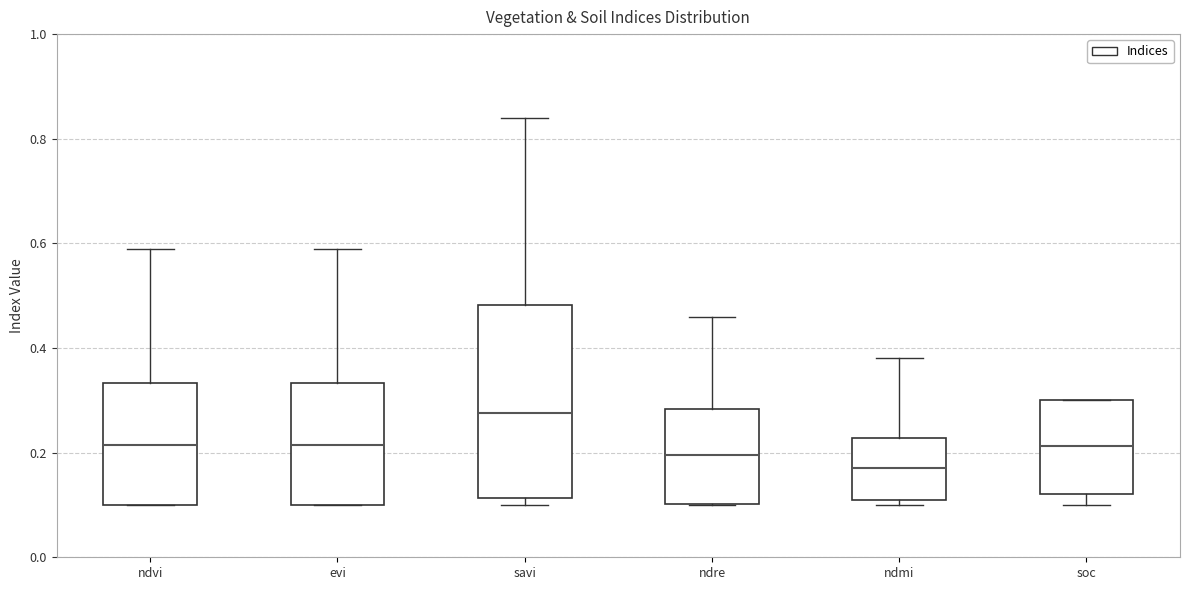

Which box's median line is the lowest?

ndmi